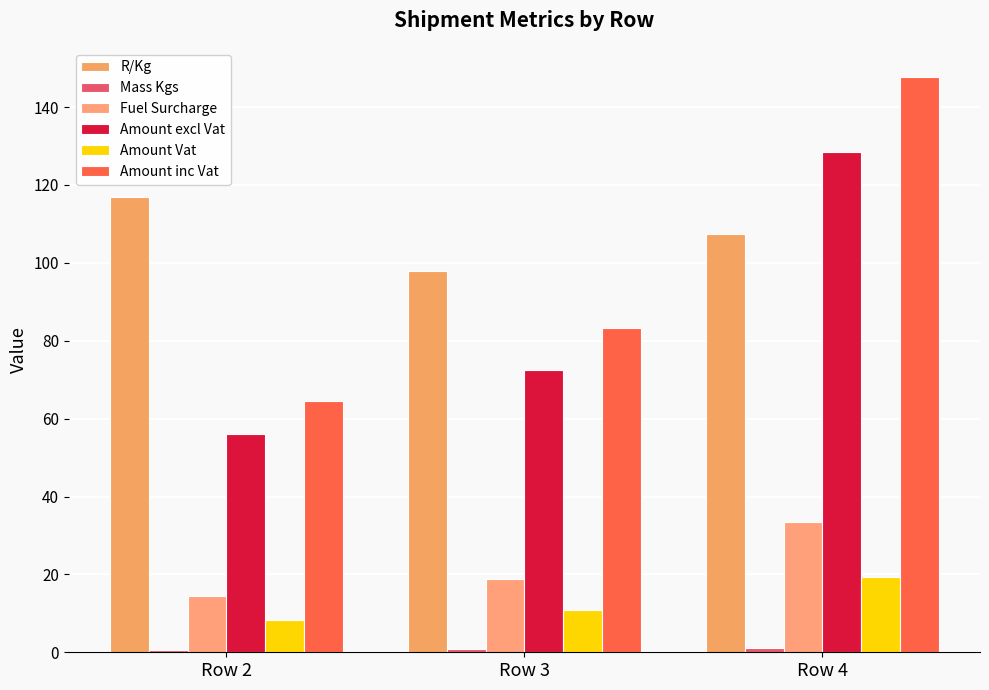

What is the difference between the maximum and minimum values in the Amount inc Vat series?

83.3